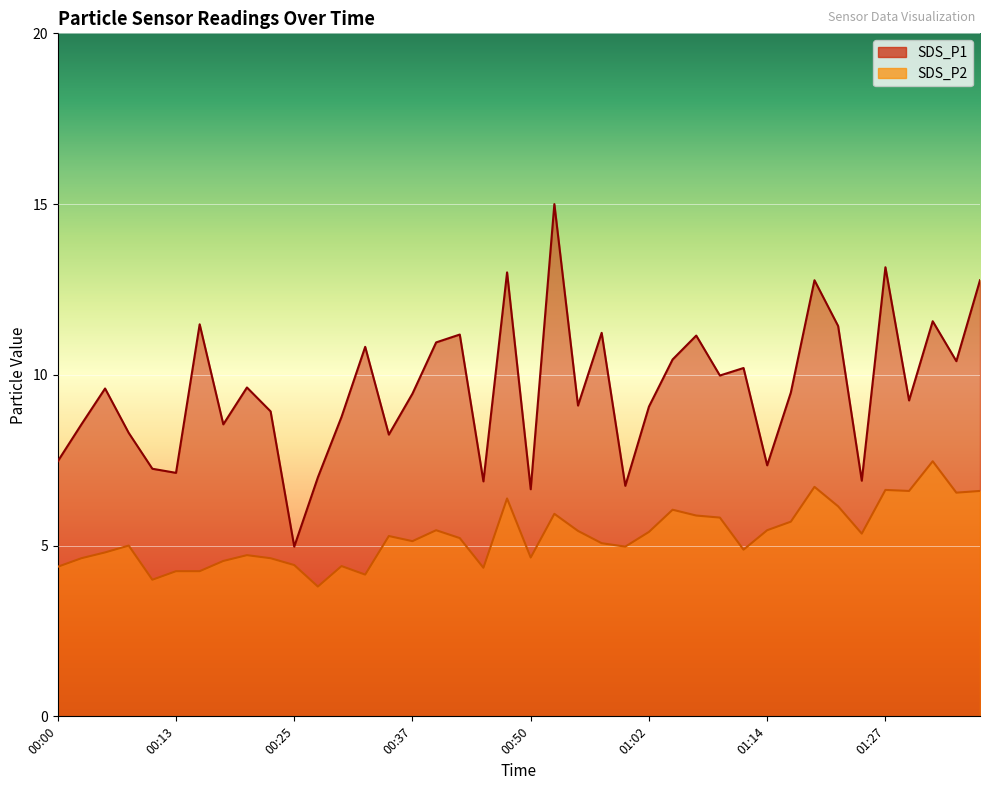

What is the sum of the SDS_P2 values at 00:35 and 00:20?

10.0